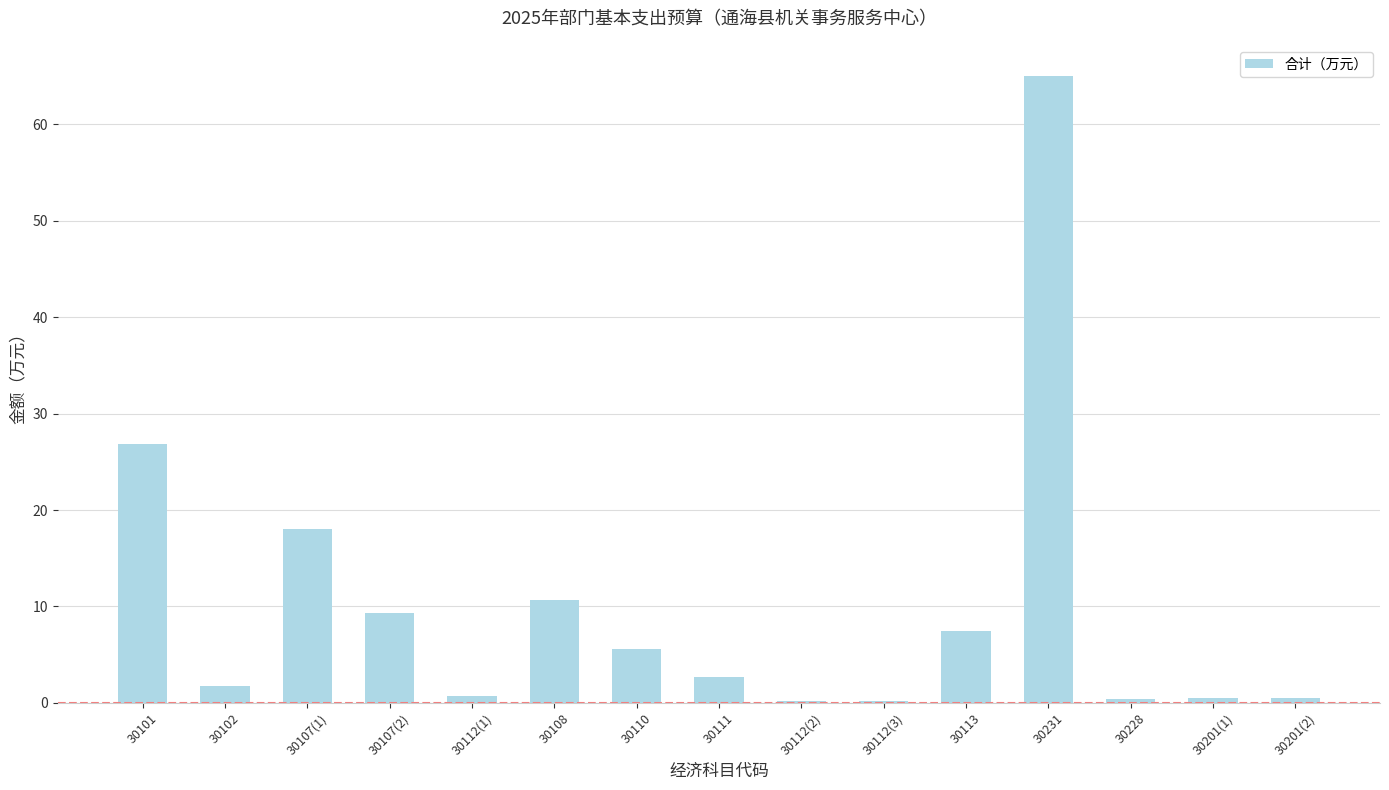

What is the greatest value displayed?

65.0